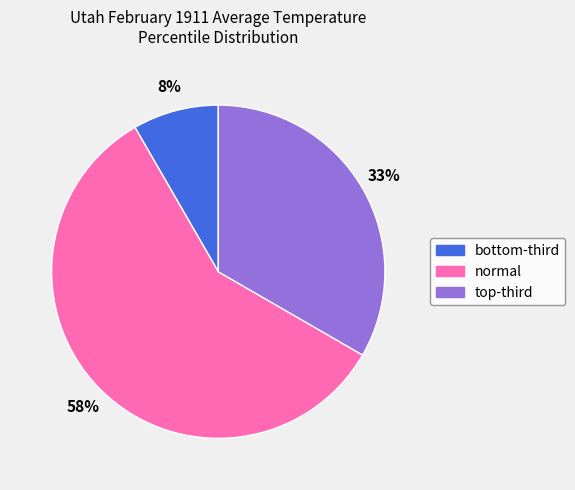

Which category has the smallest portion of the pie?

bottom-third